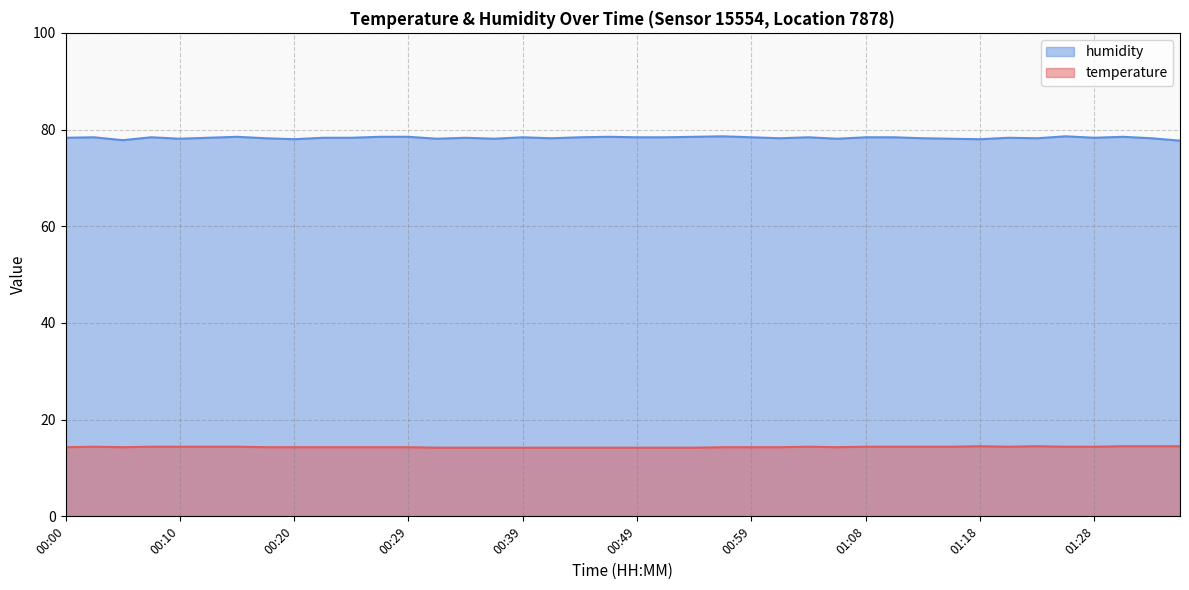

Rank the series at 00:17 from lowest to highest value.

temperature, humidity